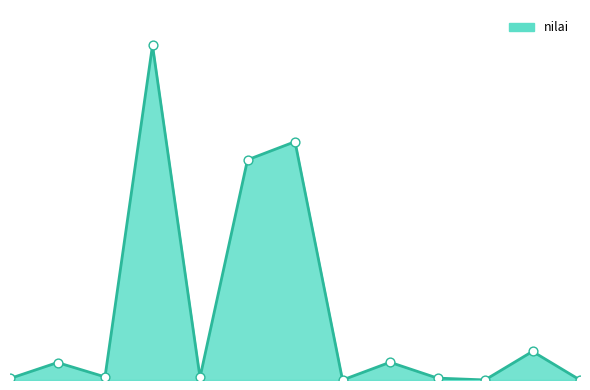

Is this an area chart (filled region under the line)?

Yes